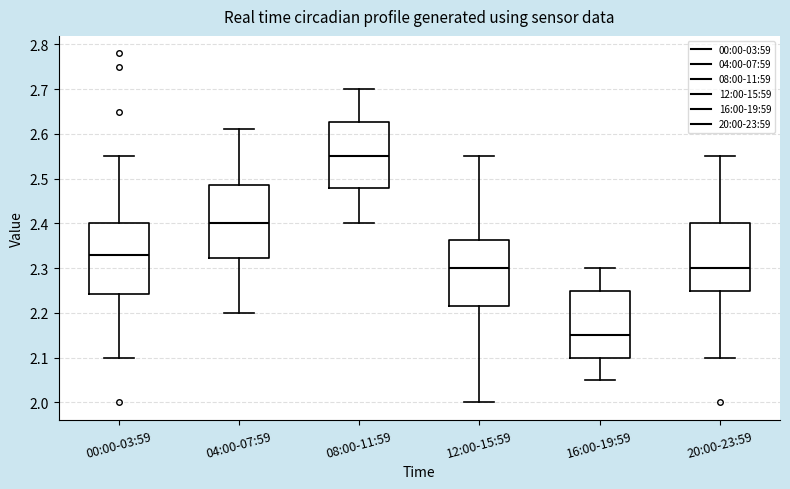

Reading left to right, read every box against the y-axis: the position of its median line, the range the box covers, and the ends of its whiskers. The values are not printed on the chart, so give them approximately, as read against the axis.

00:00-03:59: median 2.33, box 2.24 to 2.40, whiskers 2.10 to 2.55
04:00-07:59: median 2.40, box 2.32 to 2.49, whiskers 2.20 to 2.61
08:00-11:59: median 2.55, box 2.48 to 2.63, whiskers 2.40 to 2.70
12:00-15:59: median 2.30, box 2.22 to 2.36, whiskers 2.00 to 2.55
16:00-19:59: median 2.15, box 2.10 to 2.25, whiskers 2.05 to 2.30
20:00-23:59: median 2.30, box 2.25 to 2.40, whiskers 2.10 to 2.55